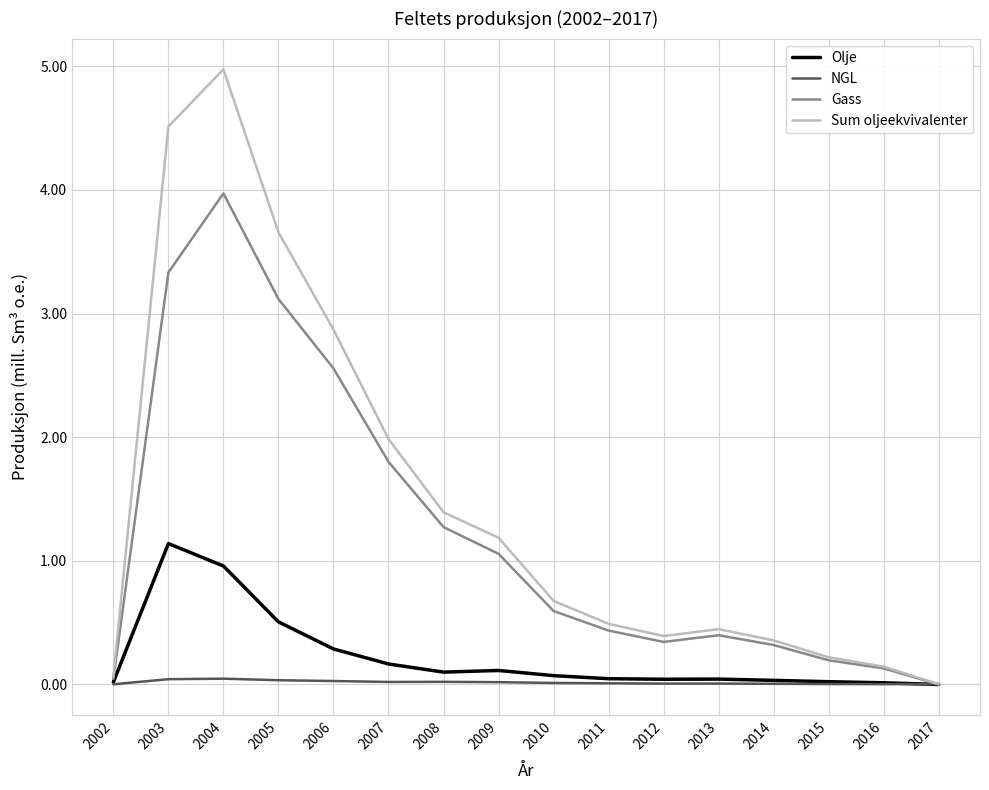

The value of Gass at 2014 is 0.3. True or false?

True